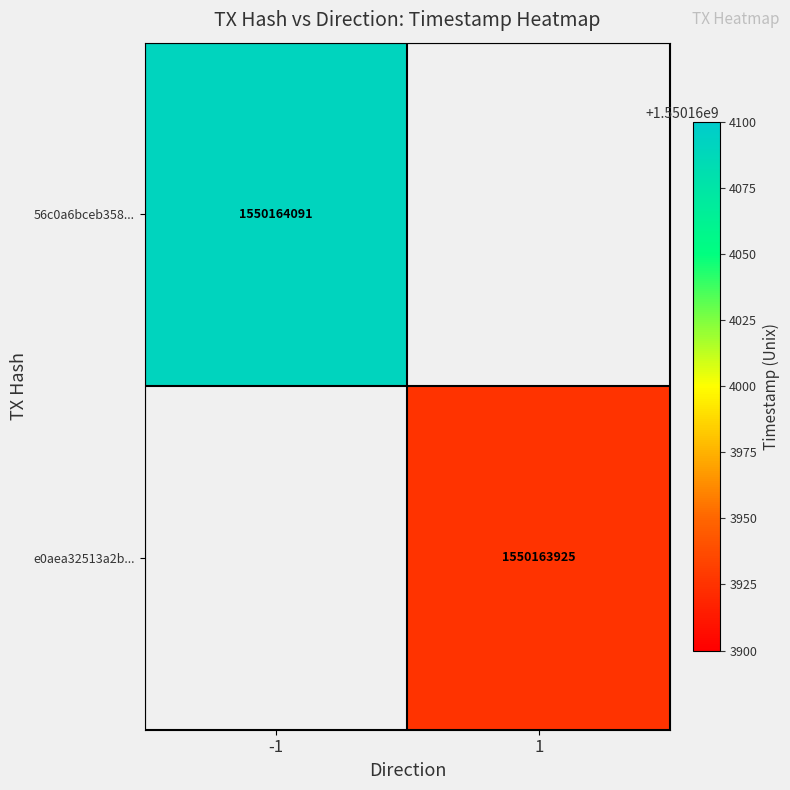

Reading left to right, what are all the values shown in this chart?

56c0a6bceb3581300324687db32ab6c3ecff542: -1	1550164091
e0aea32513a2b85a01e976c5c9e7e87009beafd: 1	1550163925